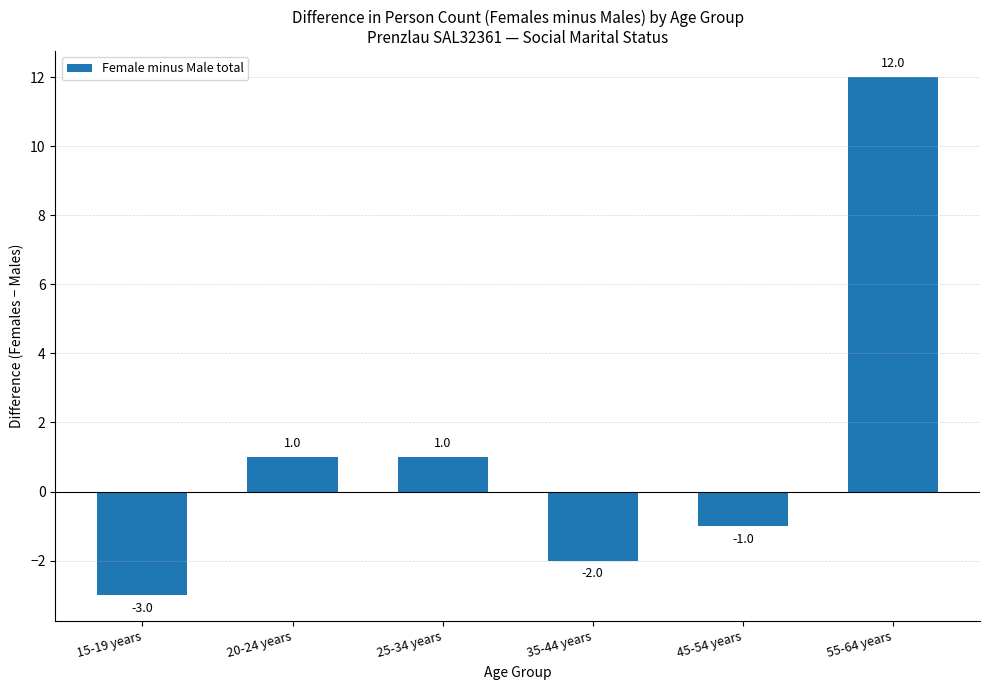

Are the bars horizontal?

No